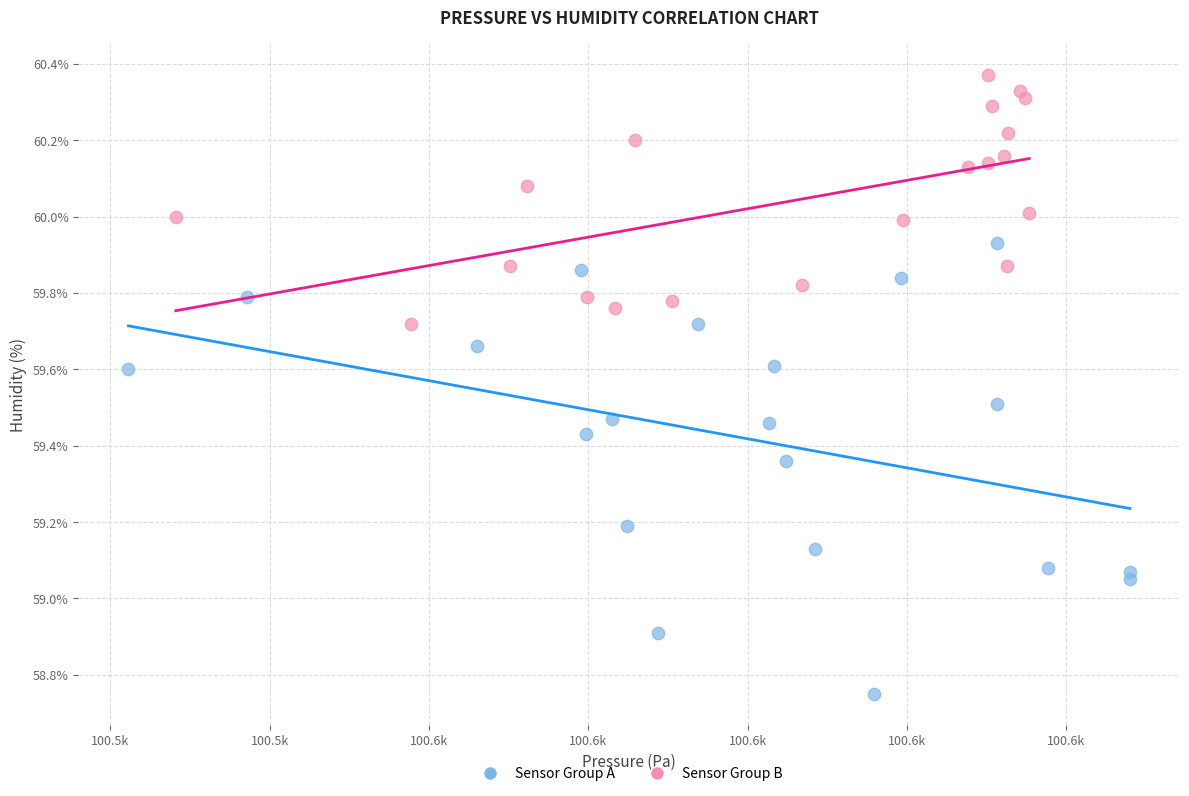

Which series reaches the maximum Y coordinate?

Sensor Group B